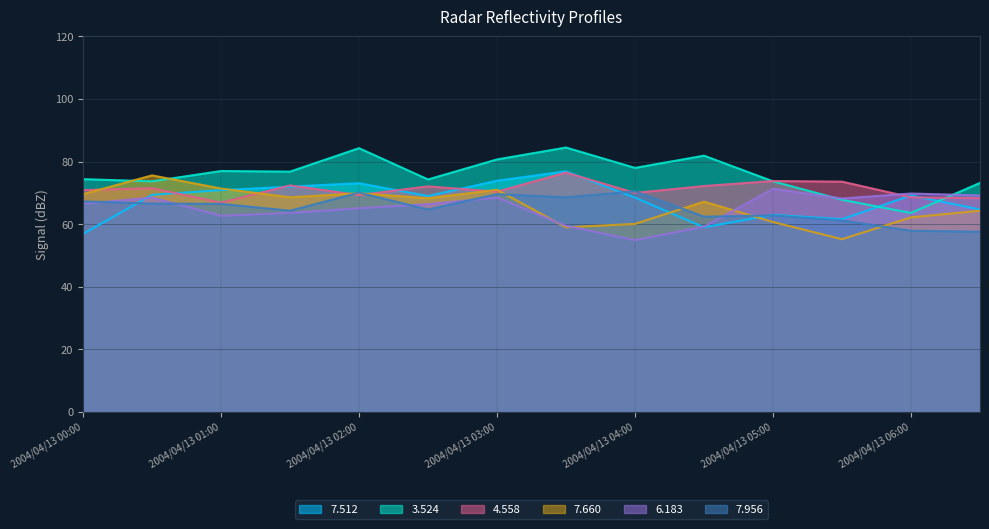

Which category has the lowest value in the 7.660 series?

2004/04/13 05:30